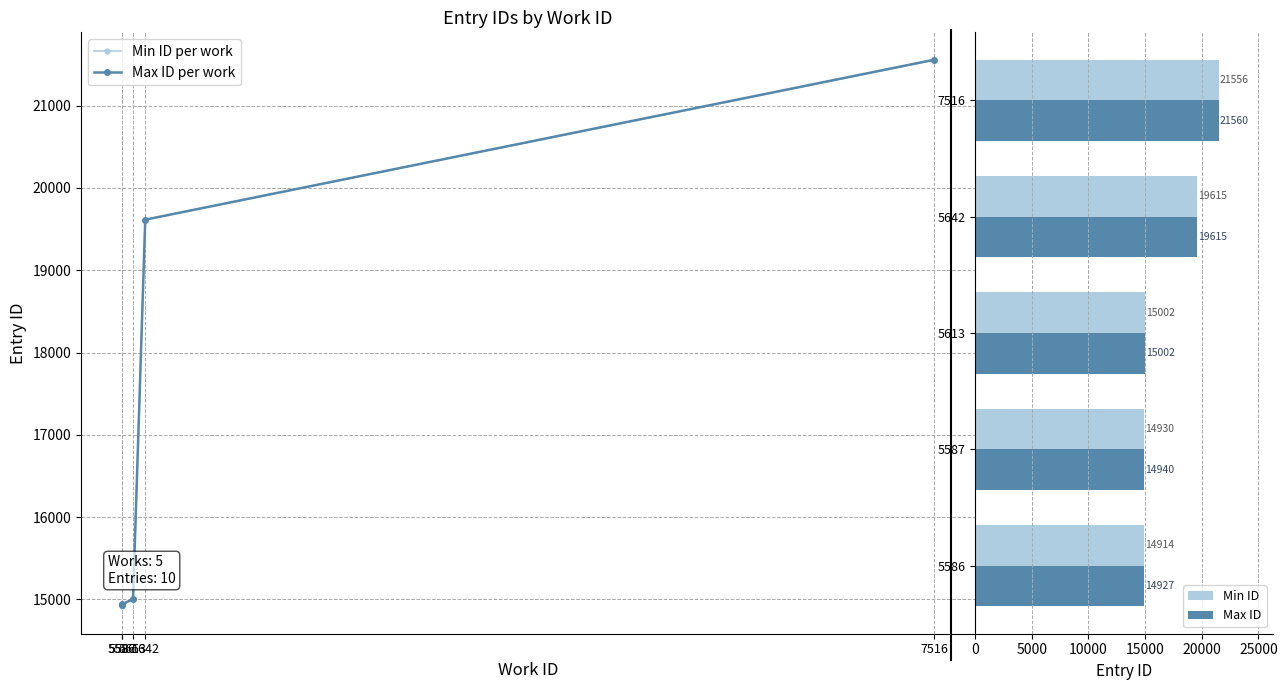

How many groups of bars are there?

5